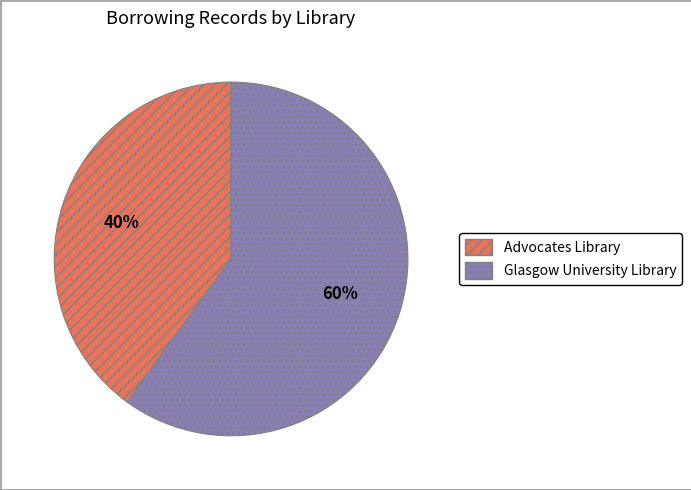

To the nearest percent, what is the combined percentage of Glasgow University Library and Advocates Library?

100%